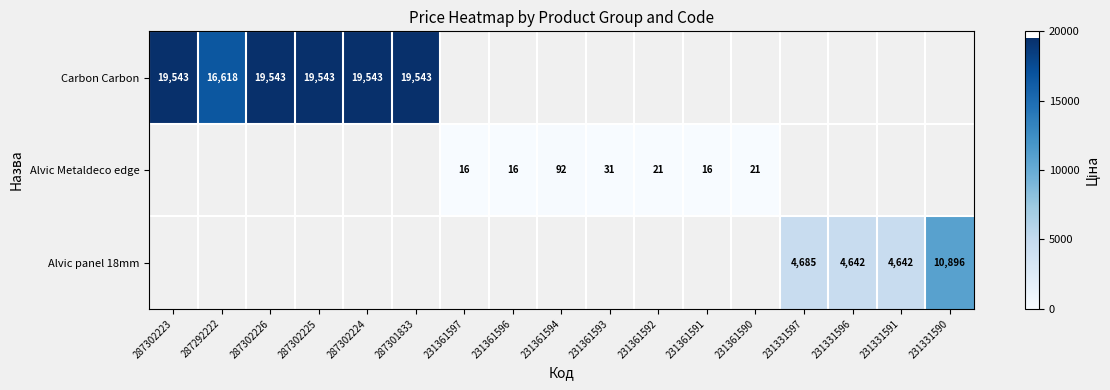

True or false: Carbon Carbon has a value of 19543.0 at 287301833.

True